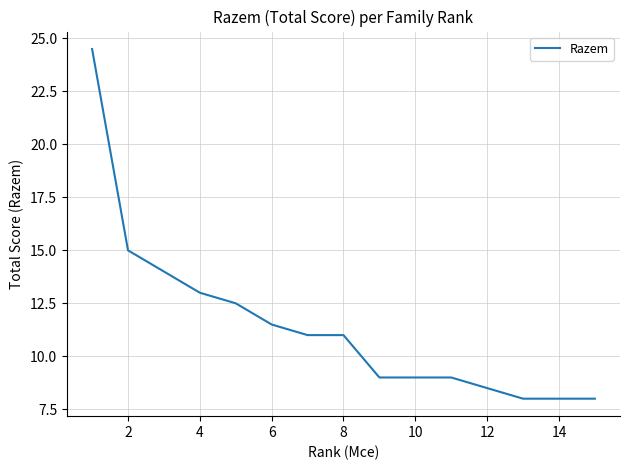

What is the greatest value displayed?

24.5